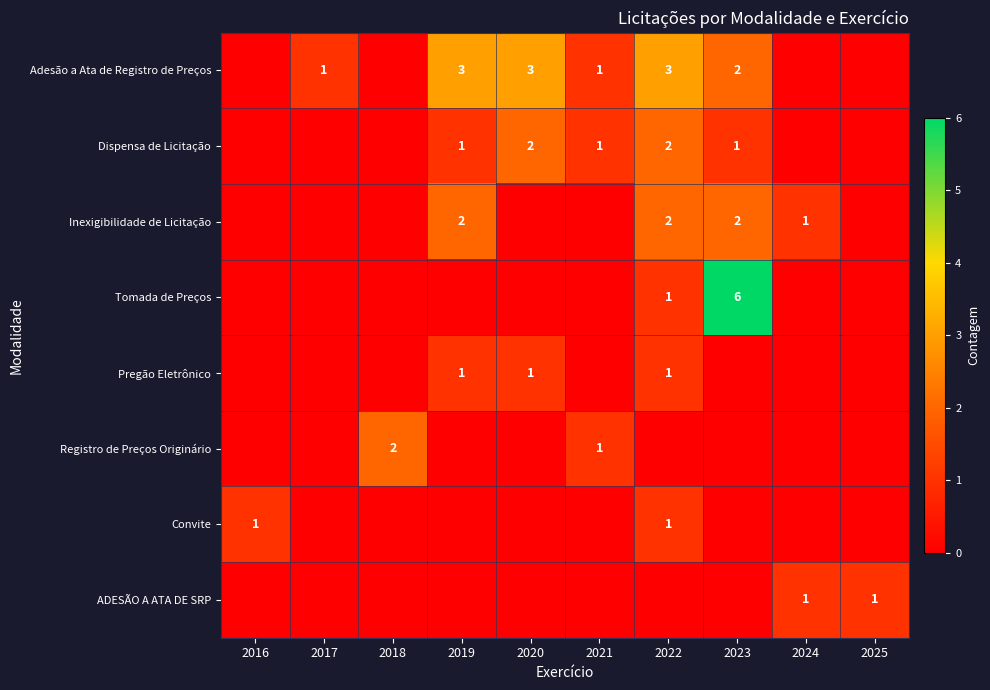

At which category does the chart reach its minimum across all series?

2016